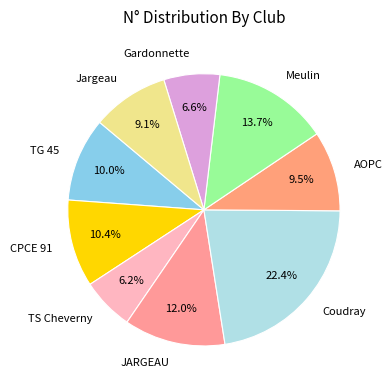

What percentage do TG 45 and JARGEAU together represent?

22.0%